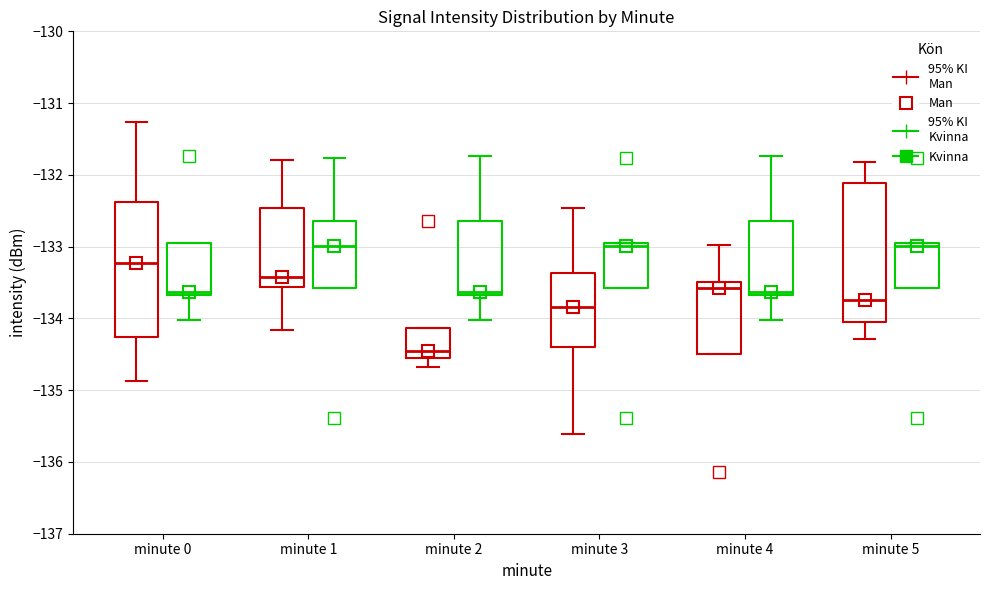

Where does the median line of the box for minute 4 (Man) sit on the y-axis? The values are not printed on the chart, so give them approximately, as read against the axis.

-133.6